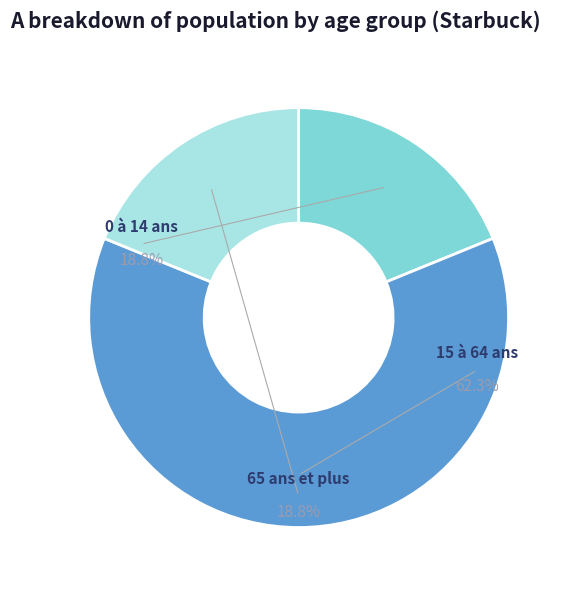

What is the largest slice in the pie chart?

15 à 64 ans